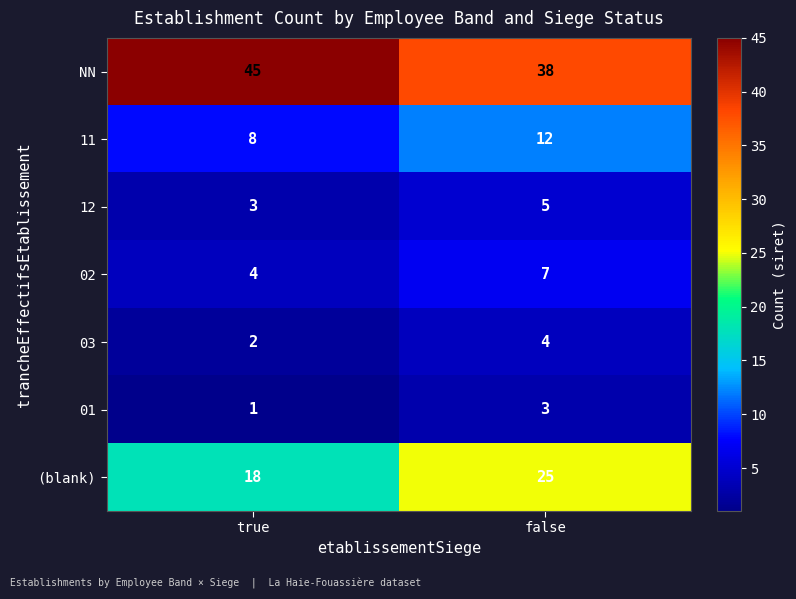

What is the difference between the highest and lowest values at true?

44